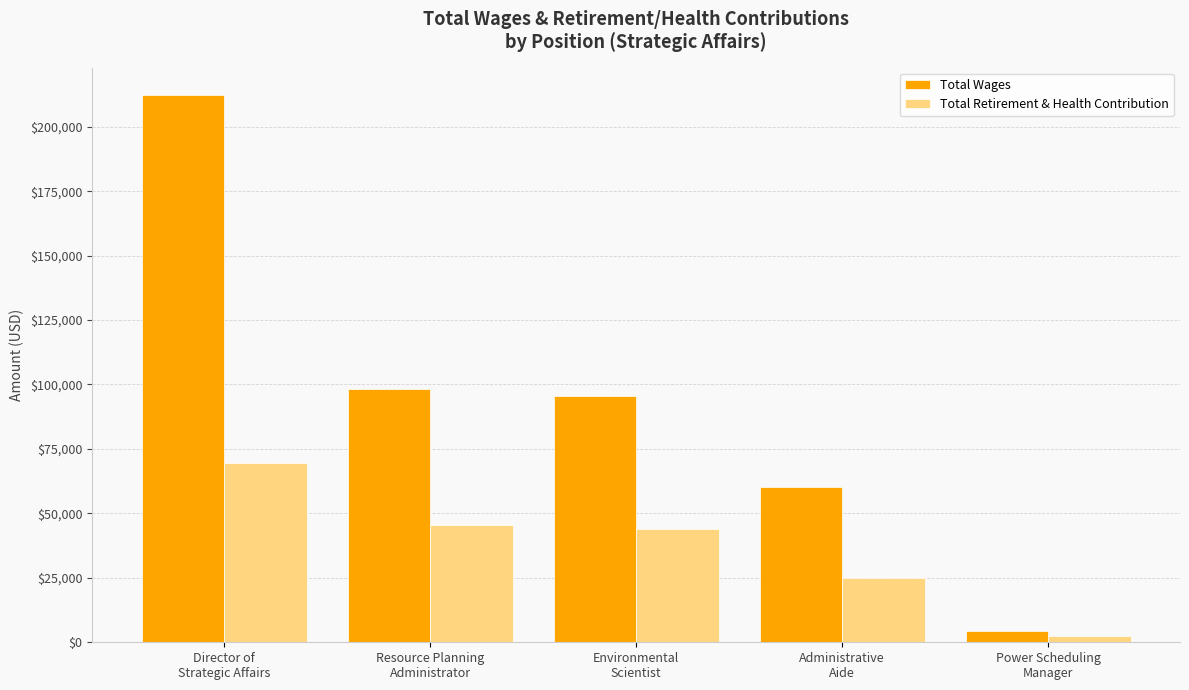

Which series has the largest range (max minus min)?

Total Wages